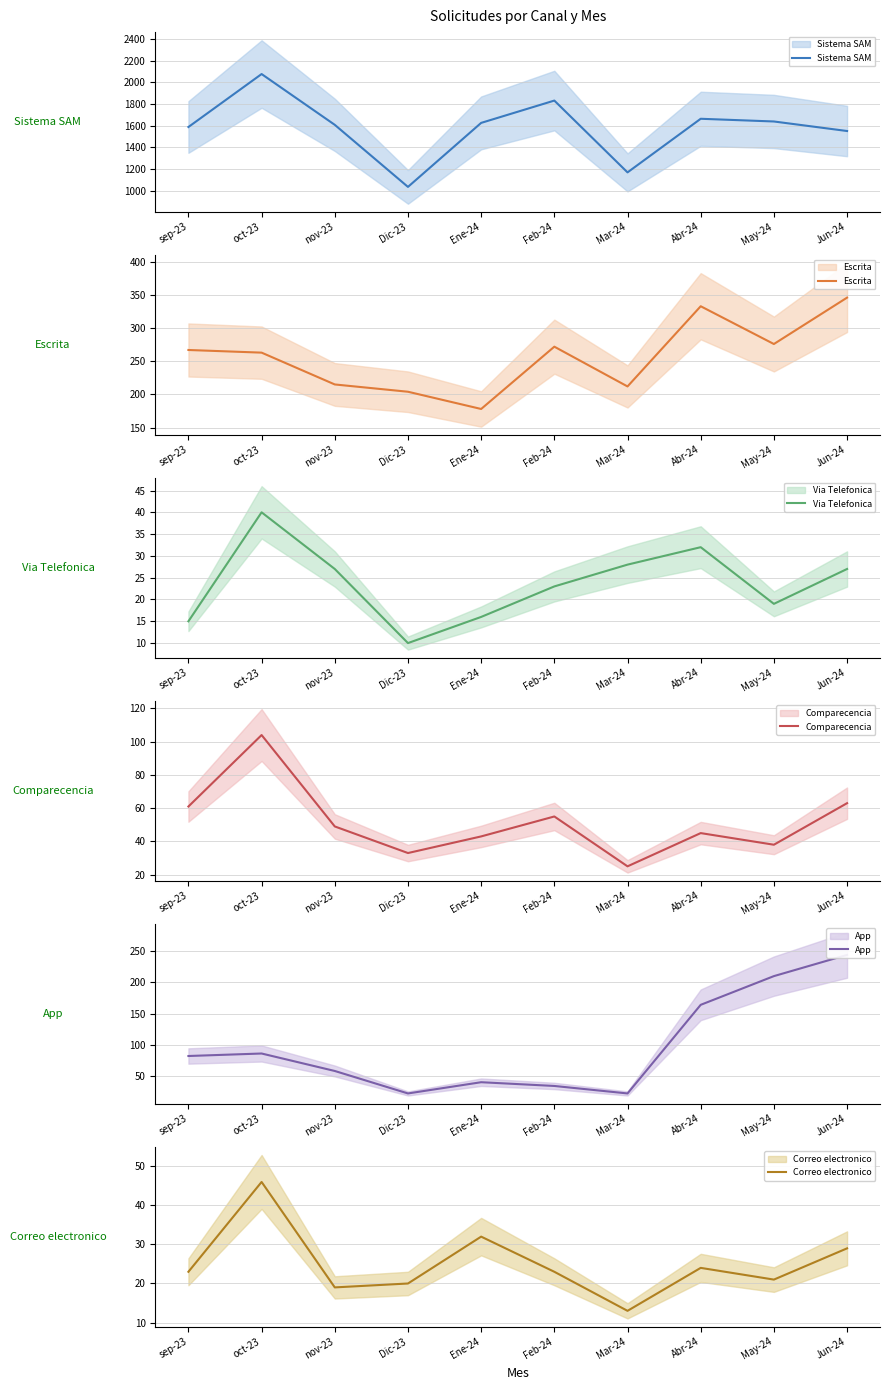

Rank the series by their maximum value, from lowest to highest.

Via Telefonica, Correo electronico, Comparecencia, App, Escrita, Sistema SAM